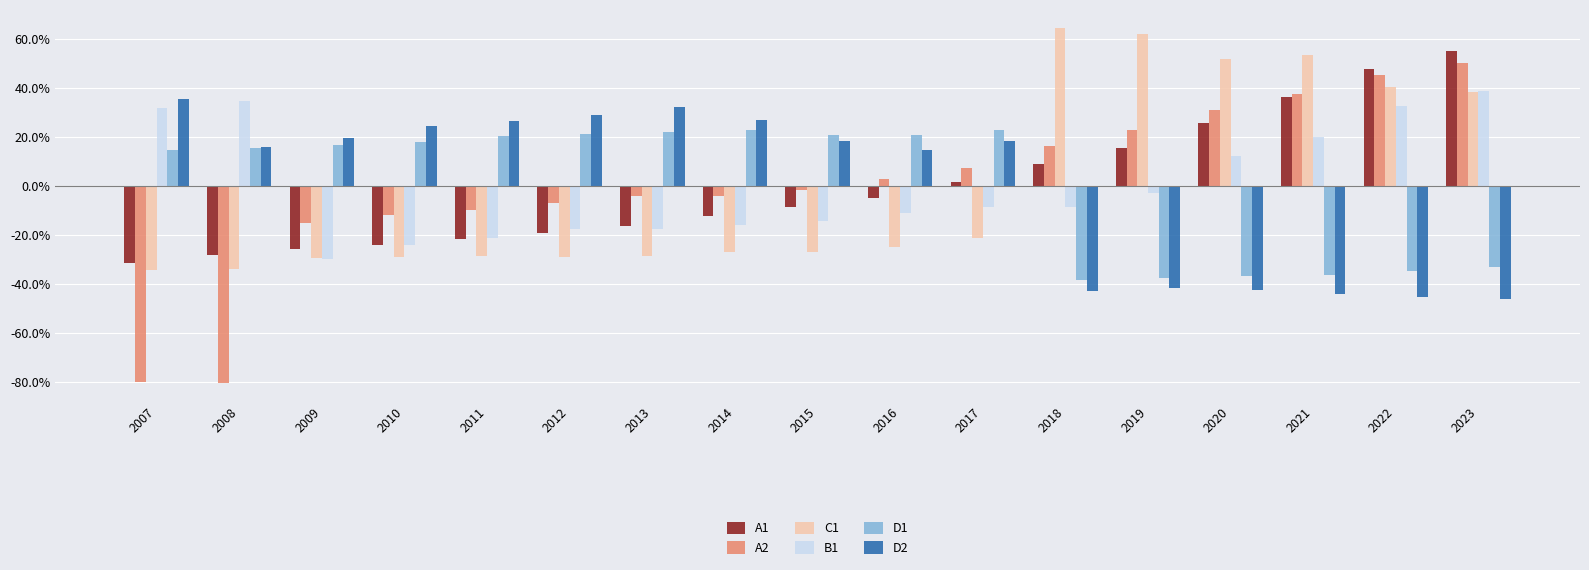

How many groups of bars are there?

17